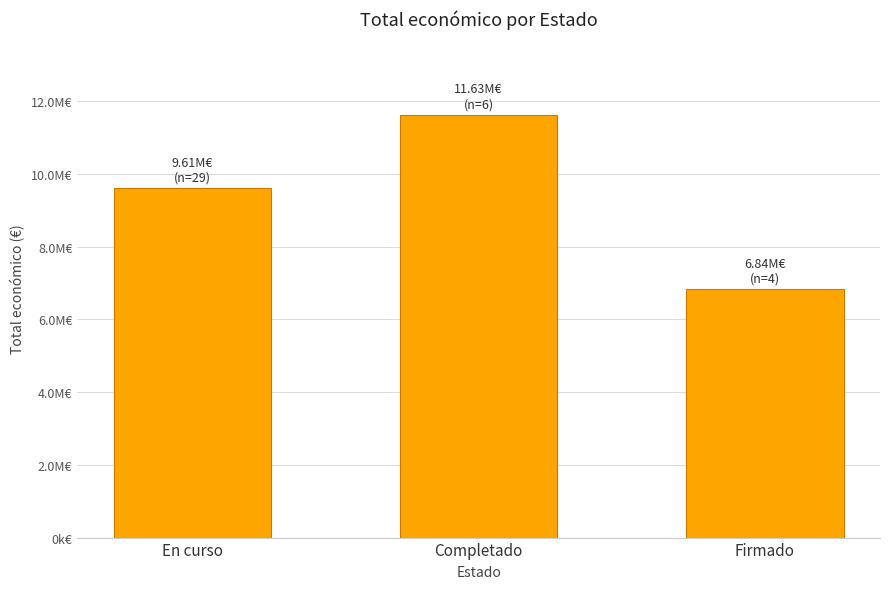

Which category has the highest value across all series?

Completado